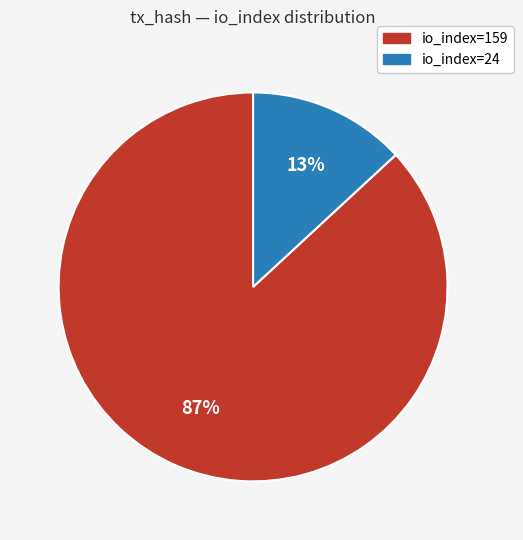

To the nearest percent, what percentage of the pie is io_index=159?

87%